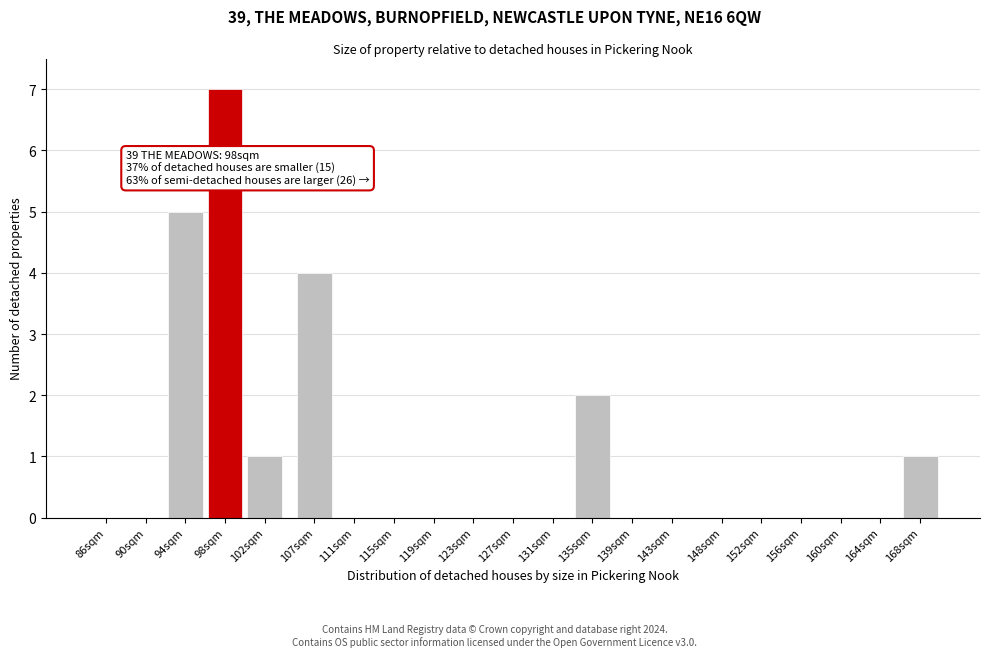

Reading left to right, extract all data points from this chart.

86sqm=0	90sqm=0	94sqm=5	98sqm=7	102sqm=1	107sqm=4	111sqm=0	115sqm=0	119sqm=0	123sqm=0	127sqm=0	131sqm=0	135sqm=2	139sqm=0	143sqm=0	148sqm=0	152sqm=0	156sqm=0	160sqm=0	164sqm=0	168sqm=1